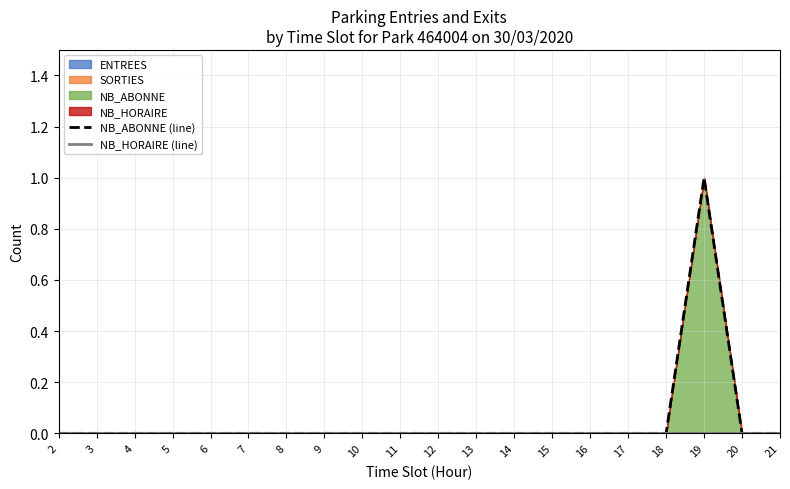

Is the value of NB_HORAIRE (line) at 14 greater than the value of NB_ABONNE (line) at 13?

No